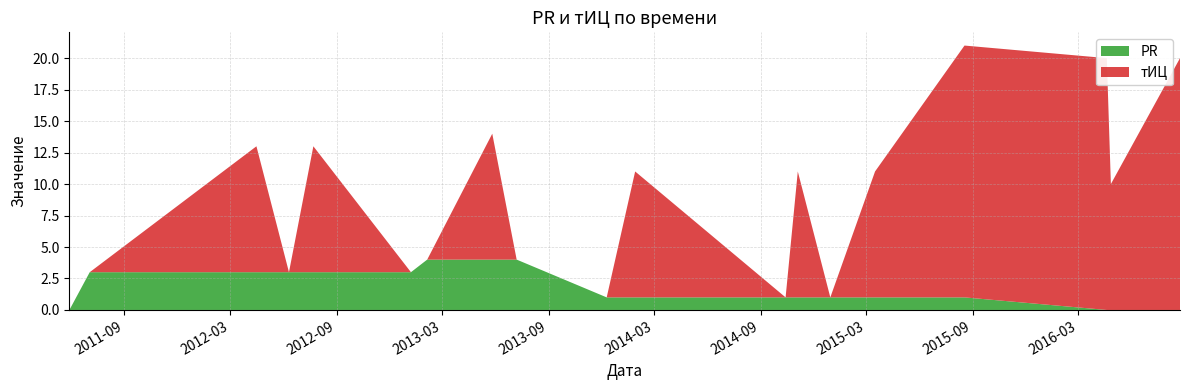

Reading left to right, extract all data points from this chart.

PR: 2011-05-30=0	2011-07-04=3	2012-04-16=3	2012-06-11=3	2012-07-23=3	2013-01-07=3	2013-02-04=4	2013-05-27=4	2013-07-08=4	2013-12-10=1	2014-01-28=1	2014-10-14=1	2014-11-04=1	2014-12-30=1	2015-03-17=1	2015-08-18=1	2016-04-19=0	2016-04-26=0	2016-08-23=0
тИЦ: 2011-05-30=0	2011-07-04=0	2012-04-16=10	2012-06-11=0	2012-07-23=10	2013-01-07=0	2013-02-04=0	2013-05-27=10	2013-07-08=0	2013-12-10=0	2014-01-28=10	2014-10-14=0	2014-11-04=10	2014-12-30=0	2015-03-17=10	2015-08-18=20	2016-04-19=20	2016-04-26=10	2016-08-23=20